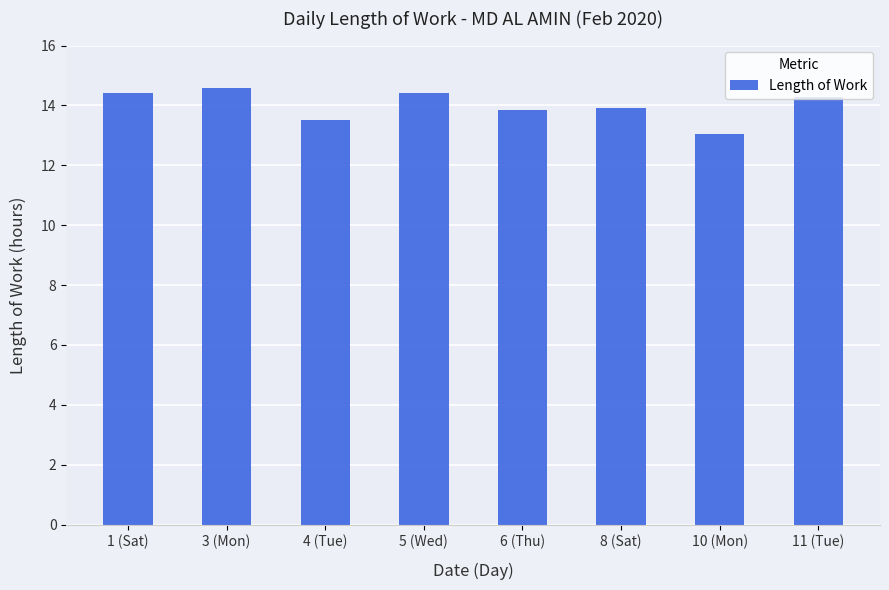

Approximately how many times larger is the value at 4 (Tue) compared to 8 (Sat)?

1.0